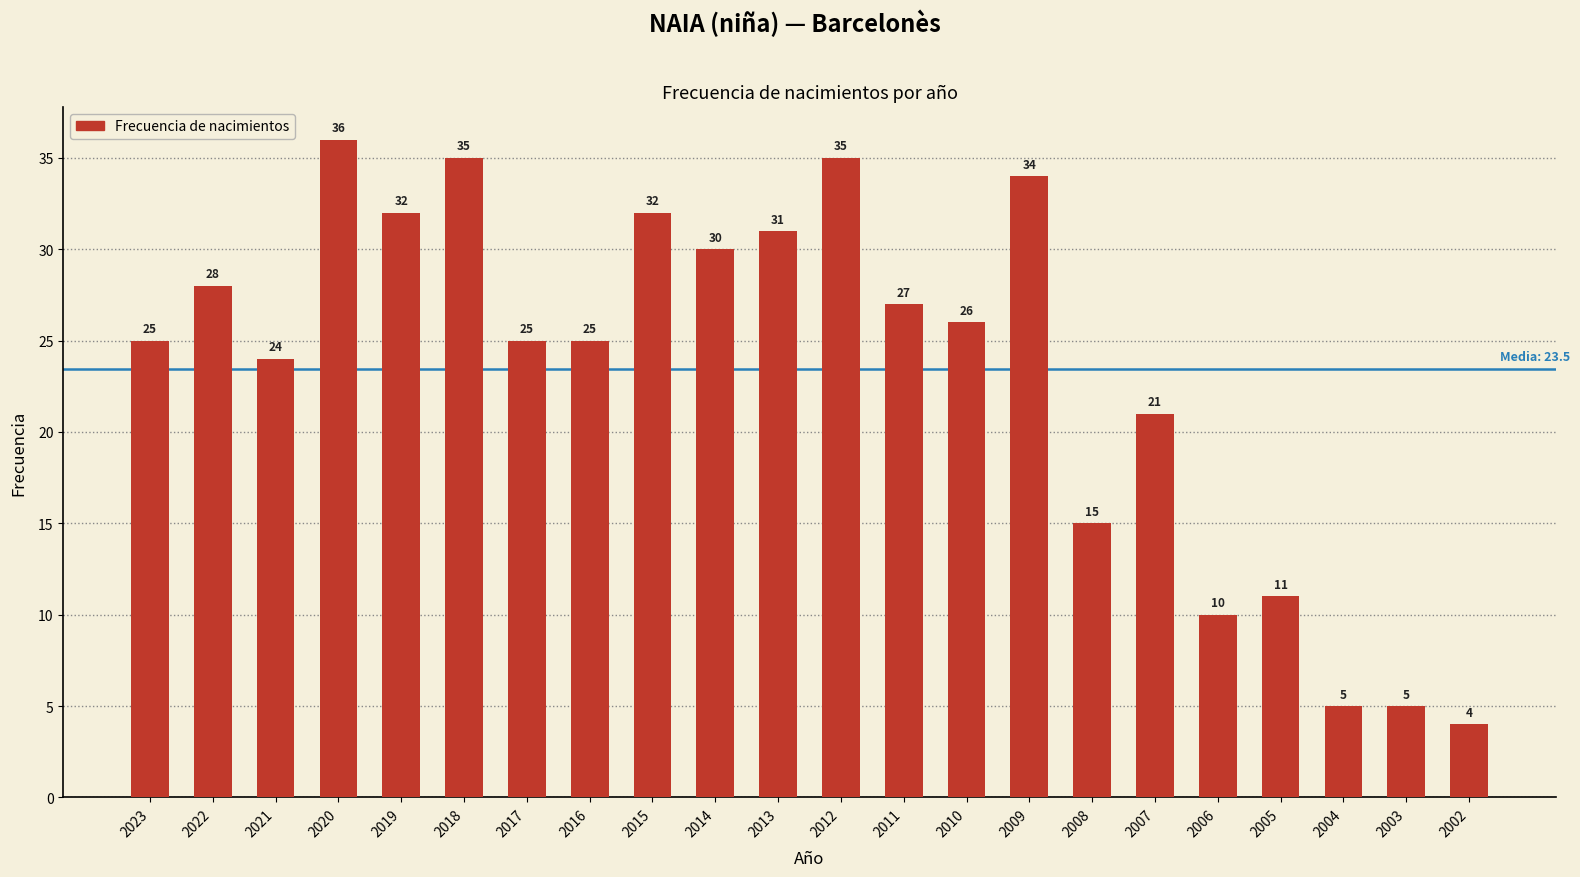

How many distinct data groups are displayed?

1